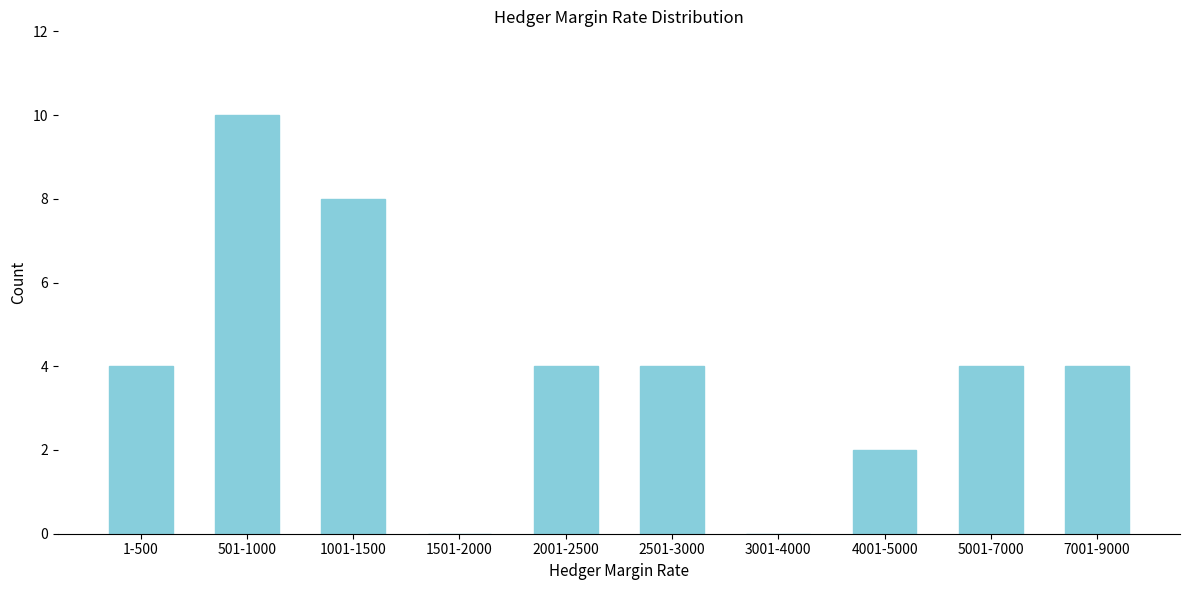

Reading left to right, extract all data points from this chart.

1-500=4	501-1000=10	1001-1500=8	1501-2000=0	2001-2500=4	2501-3000=4	3001-4000=0	4001-5000=2	5001-7000=4	7001-9000=4